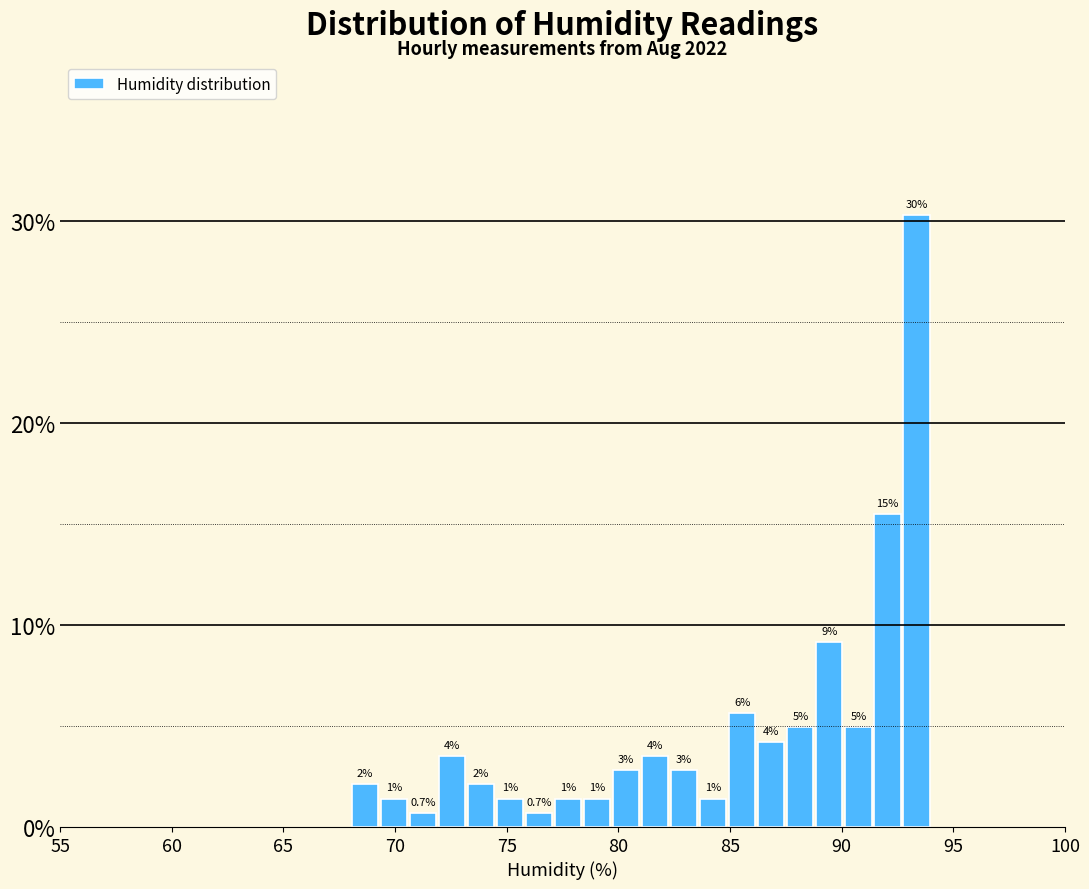

Around what value on the x-axis is the tallest bar? Give the approximate position of its centre, as read against the axis.

93.5